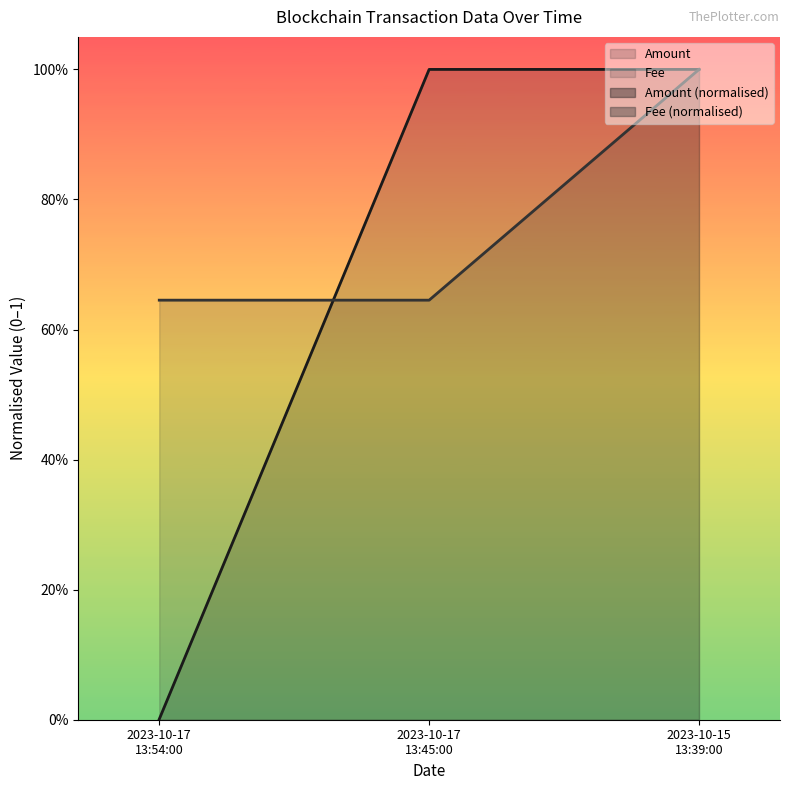

Which series has the widest spread of values?

Fee